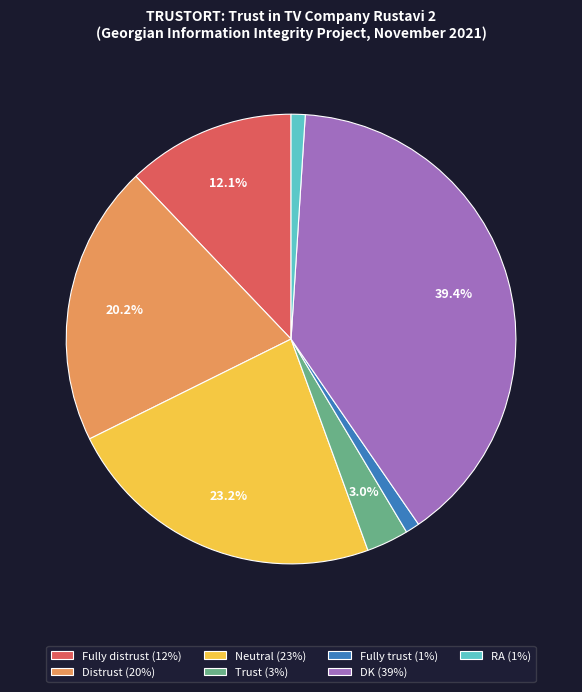

Count the number of slices in the pie.

7